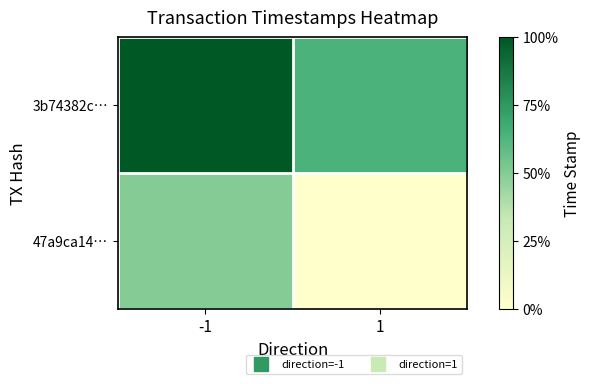

How many categories are shown in the chart?

2